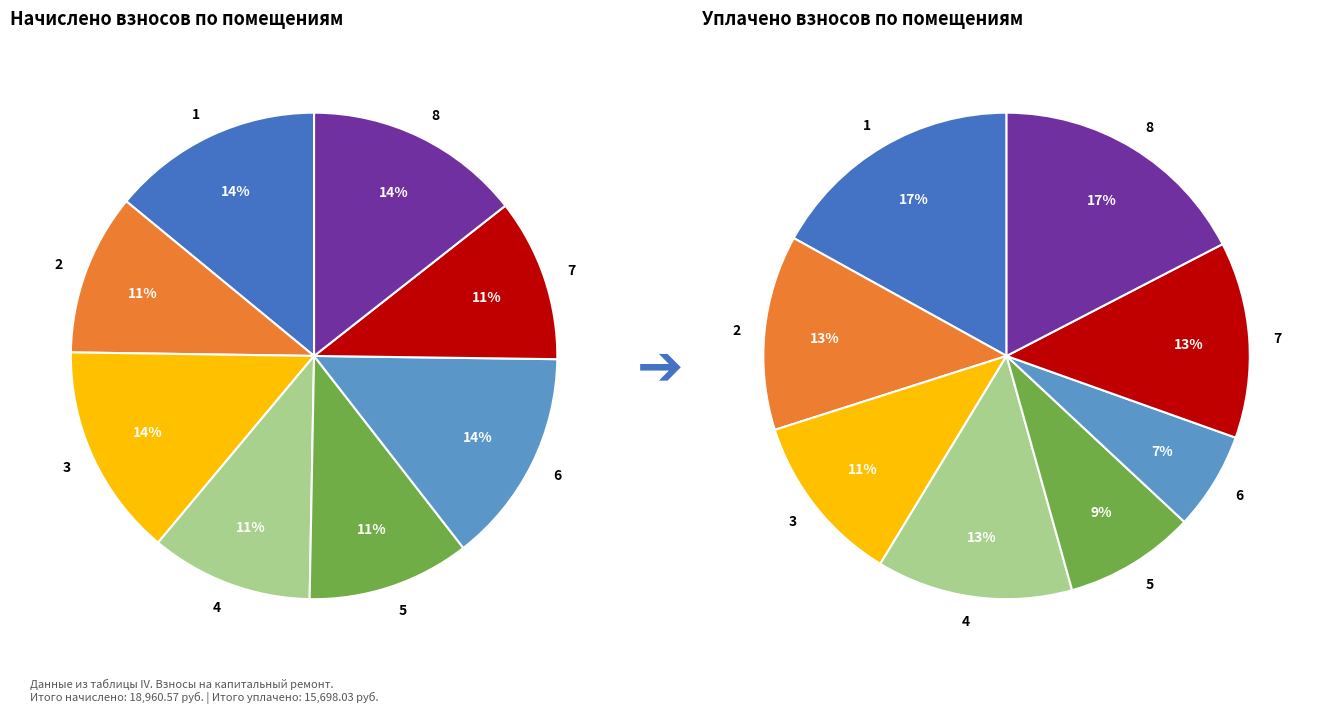

Count the number of slices in the pie.

8